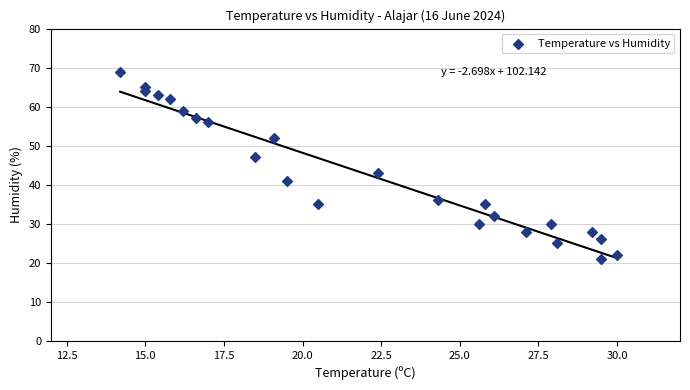

What is the range of Y values (max minus min)?

48